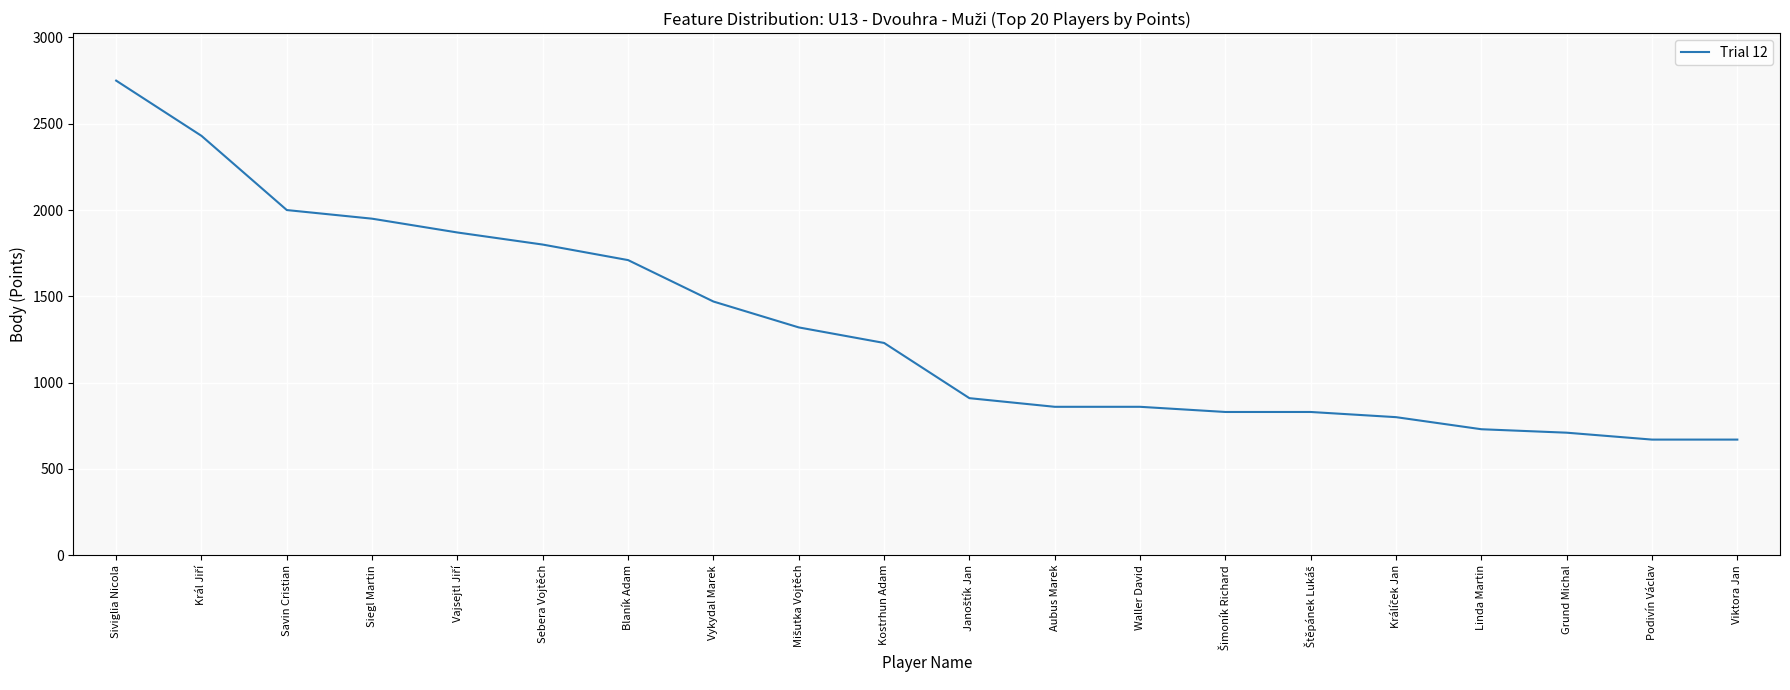

The chart shows a value of 2067 at Kostrhun Adam. True or false?

False